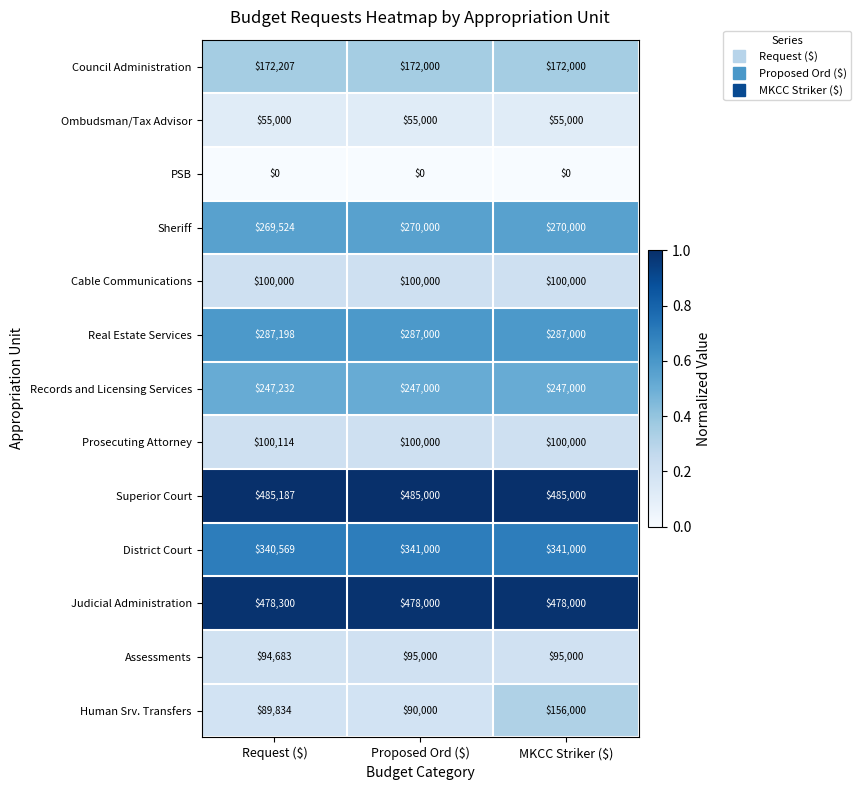

At how many categories does at least one series exceed 0?

3